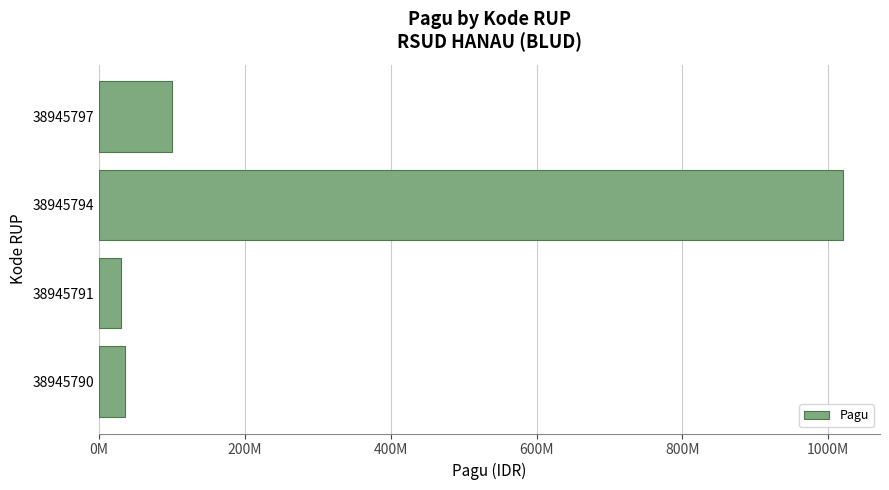

Does the chart contain any negative values?

No